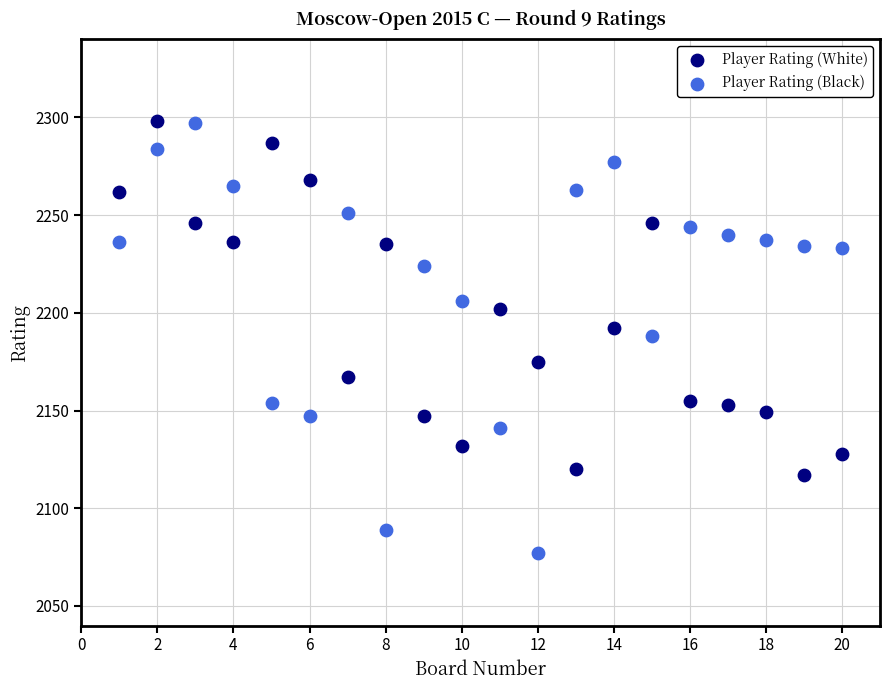

Which series has the largest Y range (max minus min)?

Player Rating (Black)